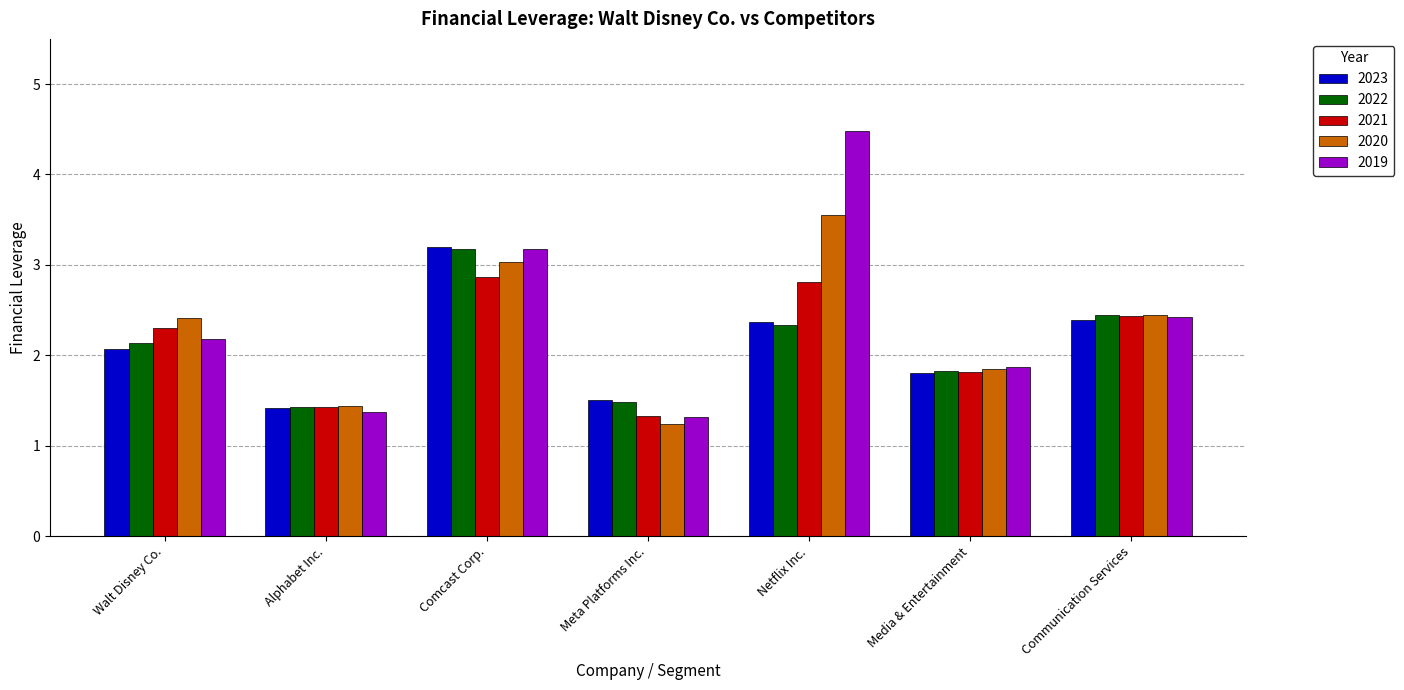

At which label does 2021 reach its minimum?

Meta Platforms Inc.